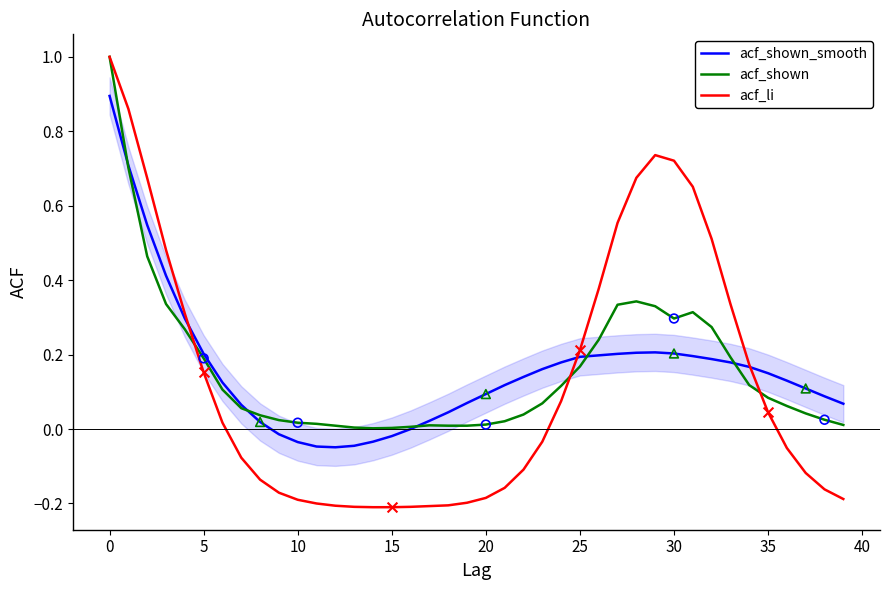

What is the greatest value displayed?

1.0